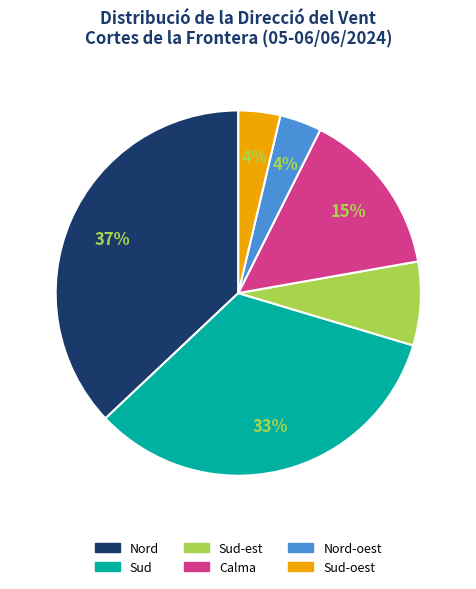

Does any single category account for the majority?

No